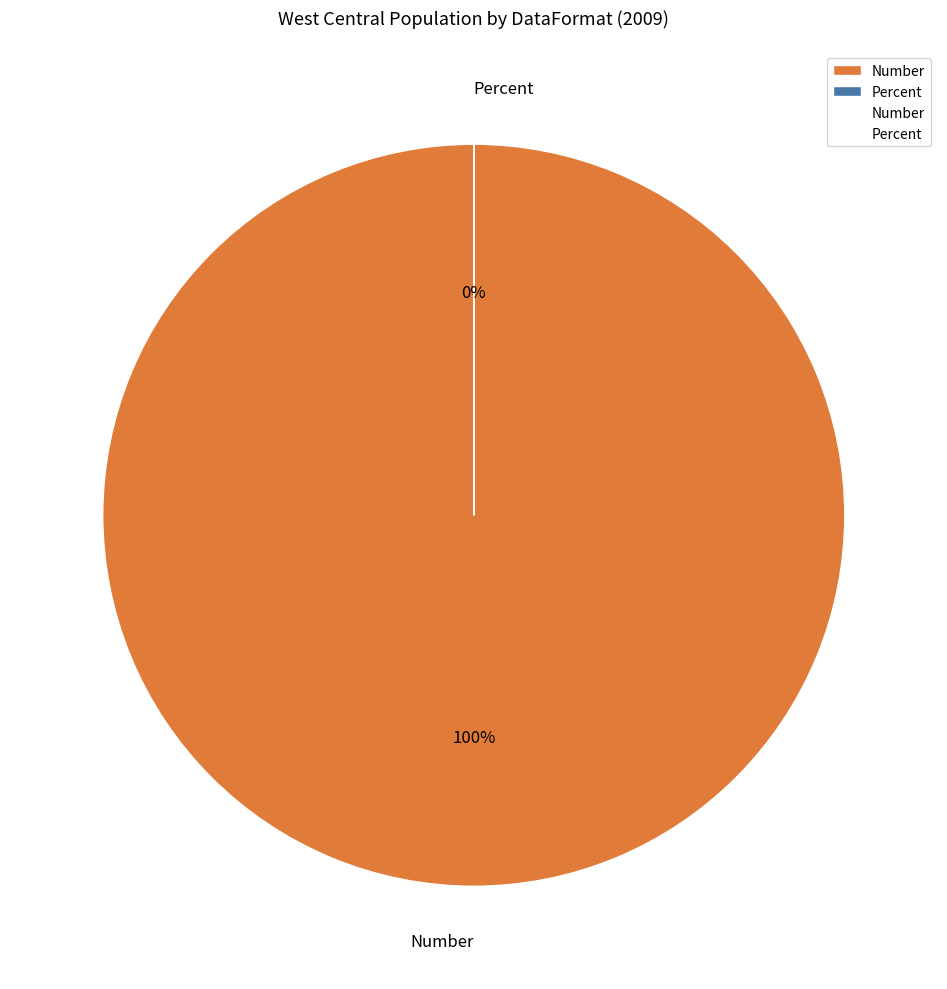

What is the change in value from Number to Percent?

-314305